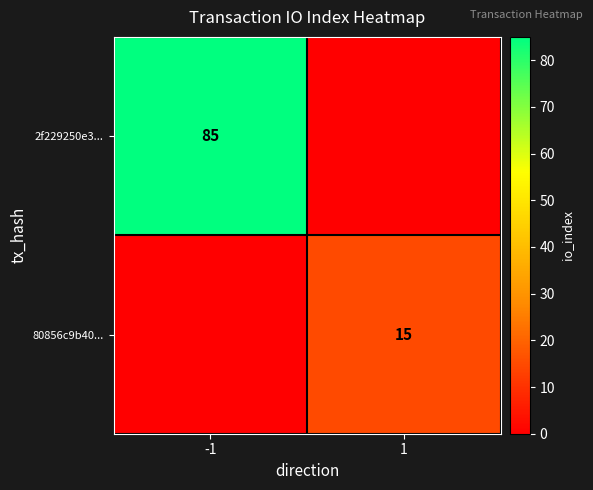

At how many categories does at least one series exceed 66?

1